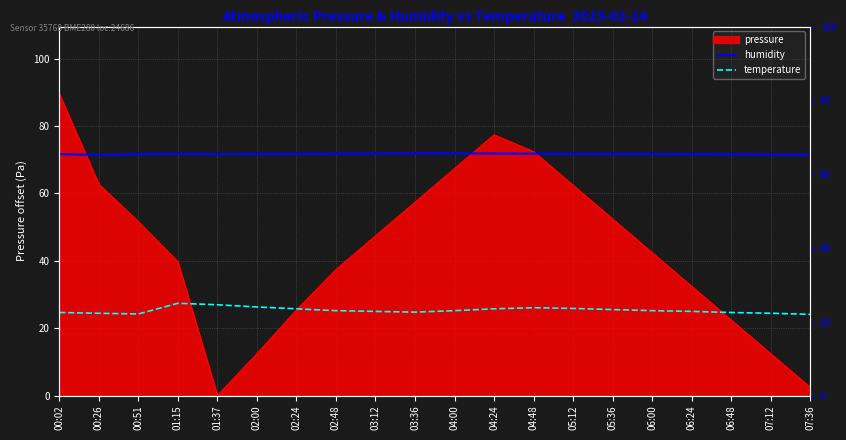

What is the sum of the humidity values at 07:12 and 01:37?

130.7